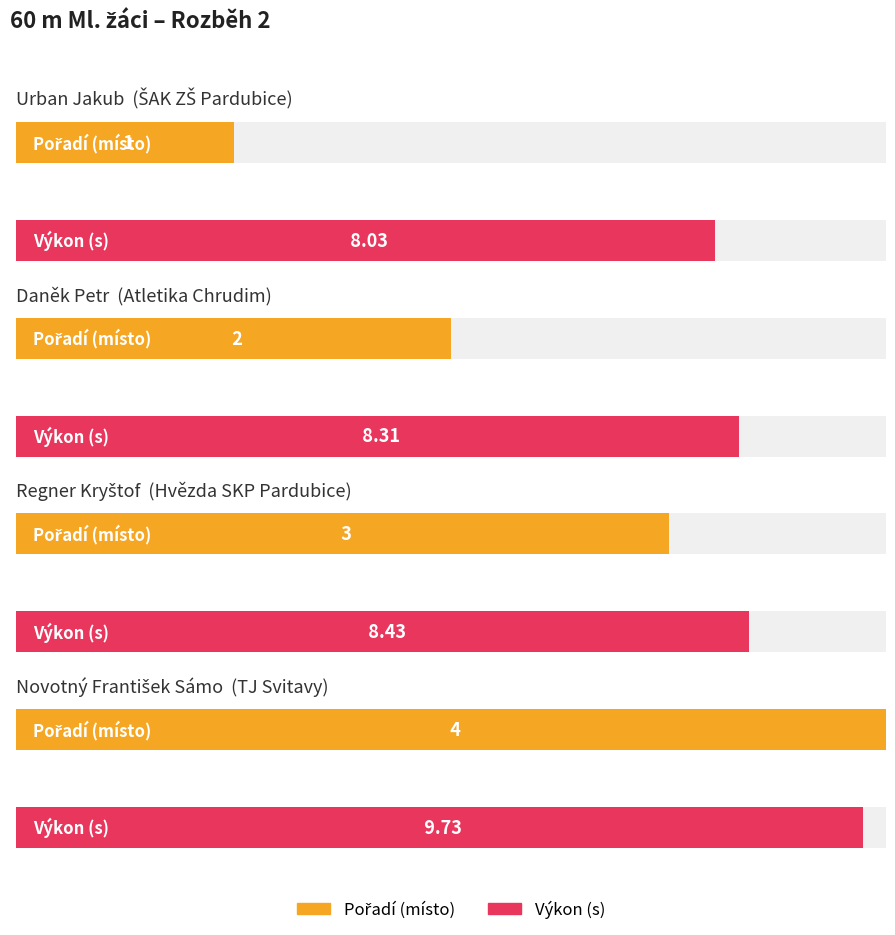

What is the sum of all Výkon values?

34.5